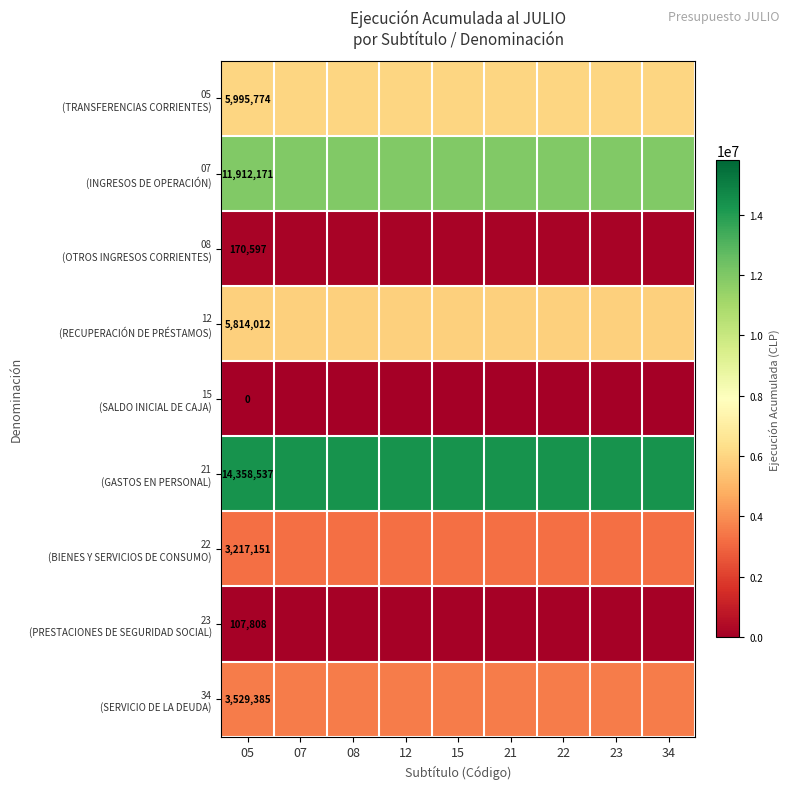

Rank the series at 22 from lowest to highest value.

15 (SALDO INICIAL DE CAJA), 23 (PRESTACIONES DE SEGURIDAD SOCIAL), 08 (OTROS INGRESOS CORRIENTES), 22 (BIENES Y SERVICIOS DE CONSUMO), 34 (SERVICIO DE LA DEUDA), 12 (RECUPERACIÓN DE PRÉSTAMOS), 05 (TRANSFERENCIAS CORRIENTES), 07 (INGRESOS DE OPERACIÓN), 21 (GASTOS EN PERSONAL)